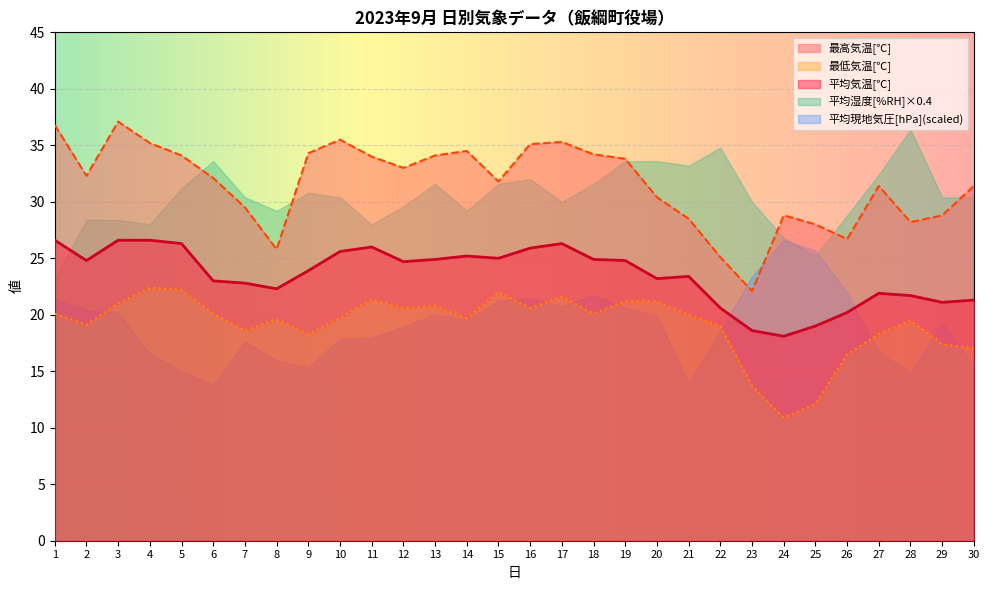

Where is the first local maximum for 平均気温[℃]?

11